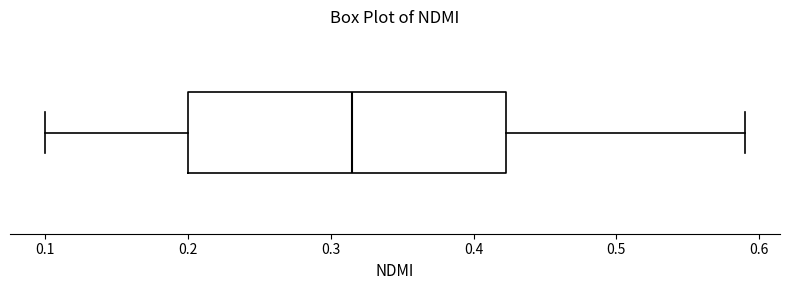

Where does the left whisker of the box end on the x-axis? The values are not printed on the chart, so give them approximately, as read against the axis.

0.10